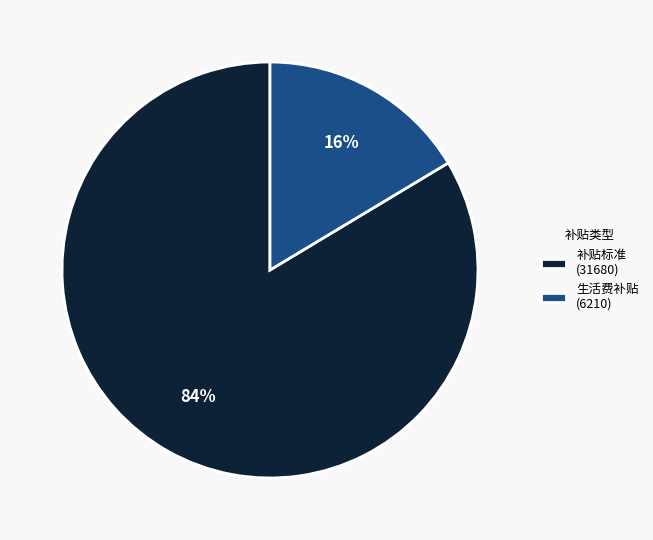

Between 补贴标准 and 生活费补贴, which is larger?

补贴标准